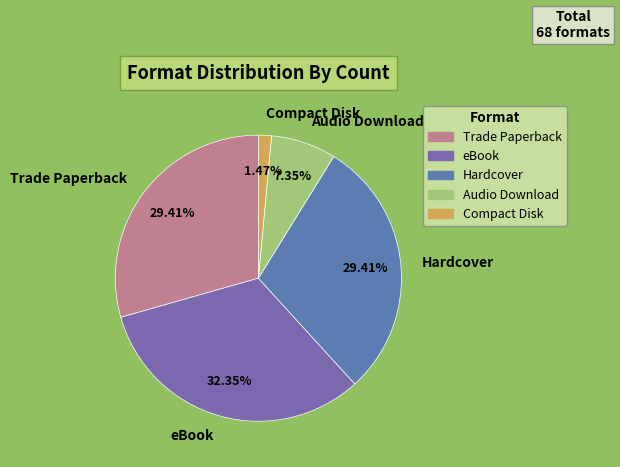

To the nearest percent, what is the combined percentage of Audio Download and Compact Disk?

9%